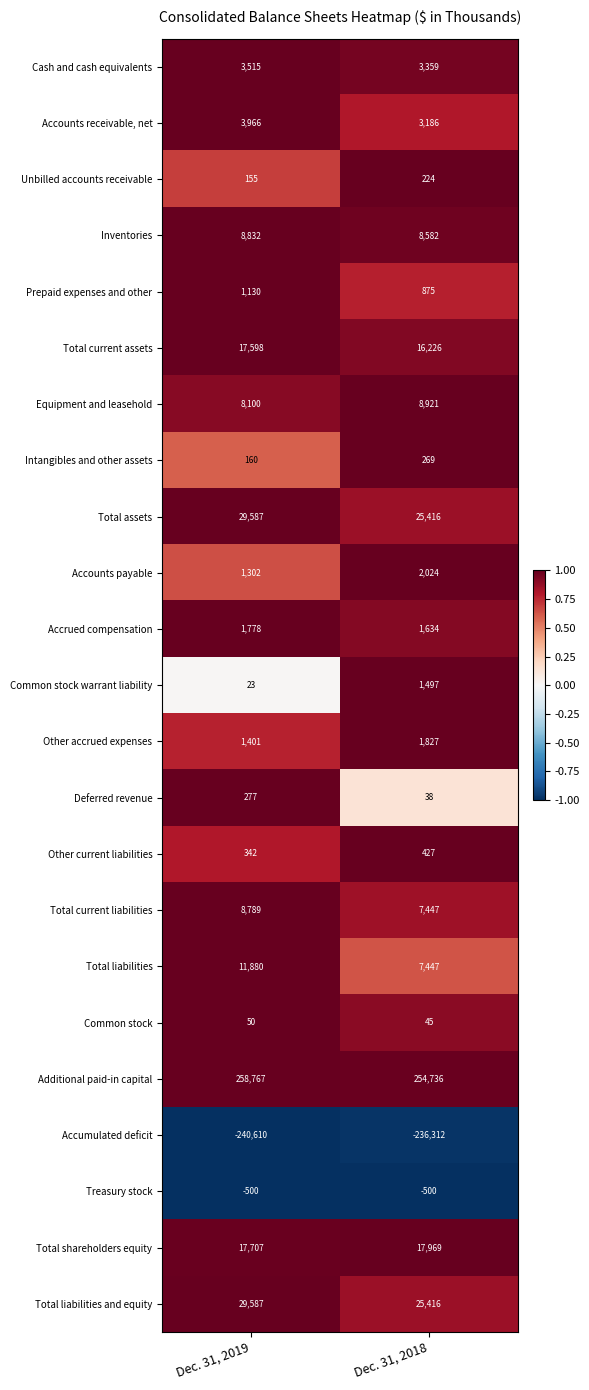

Which label corresponds to the largest value in the chart?

Dec. 31, 2019